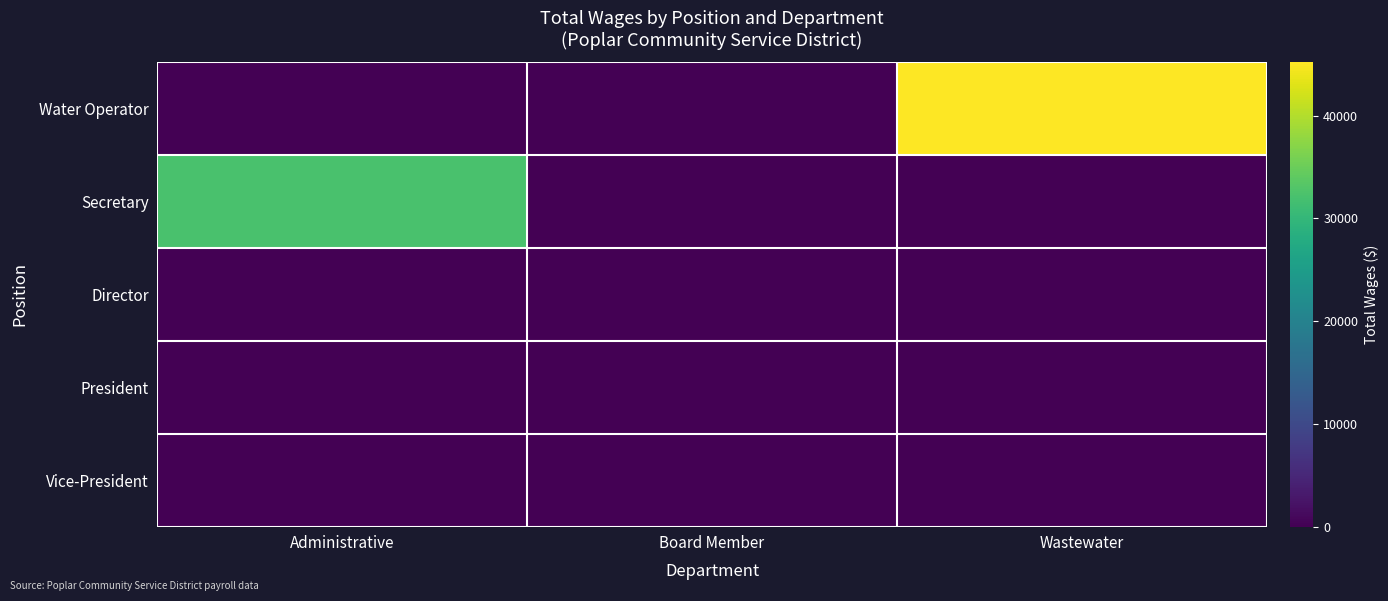

Which series has the widest spread of values?

Water Operator